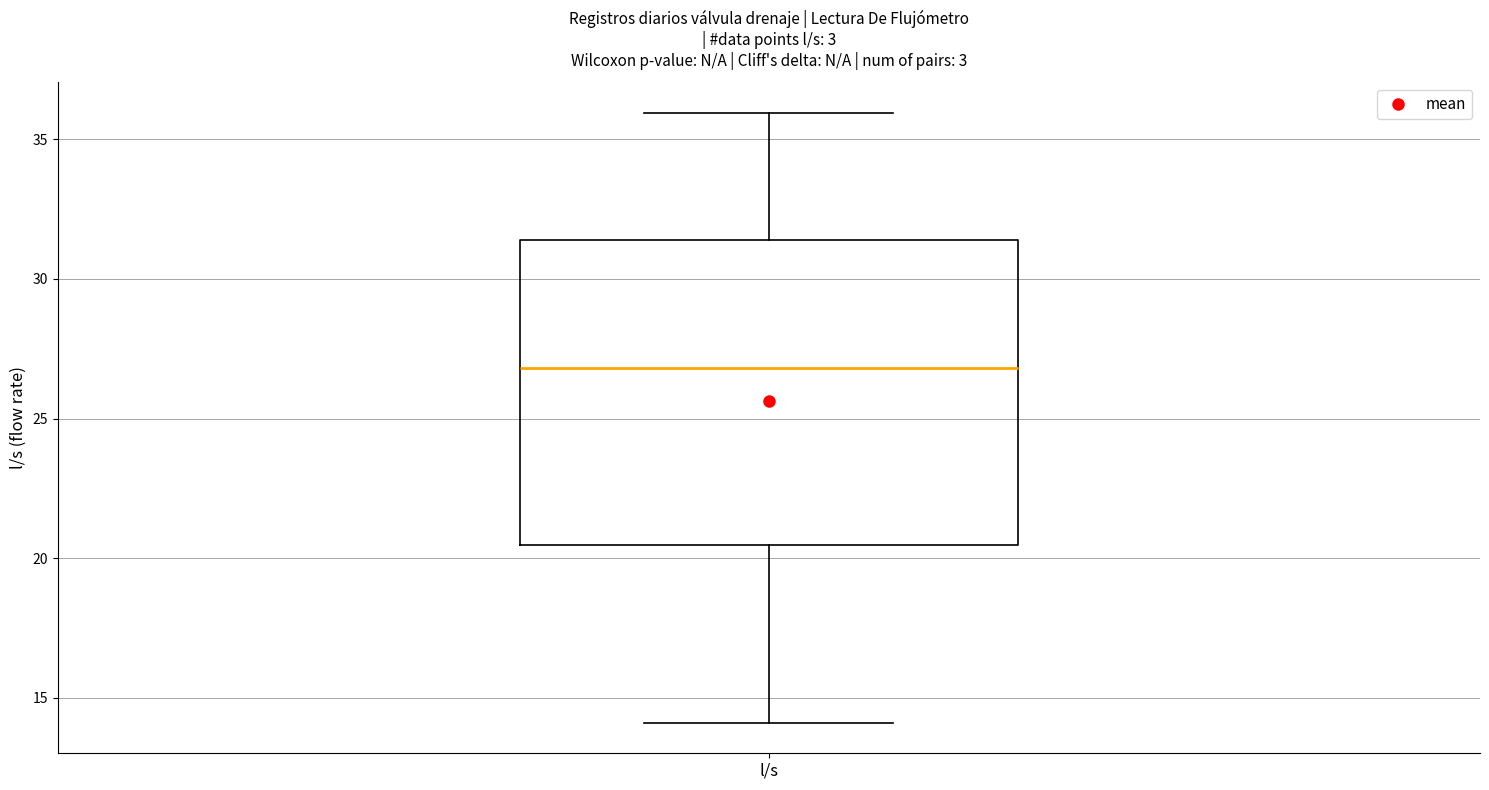

Transcribe this box plot: give where the median line is, the range the box spans, and where the two whiskers end, as read against the y-axis. The values are not printed on the chart, so give them approximately, as read against the axis.

median 27.0, box 20.5 to 31.5, whiskers 14.0 to 36.0